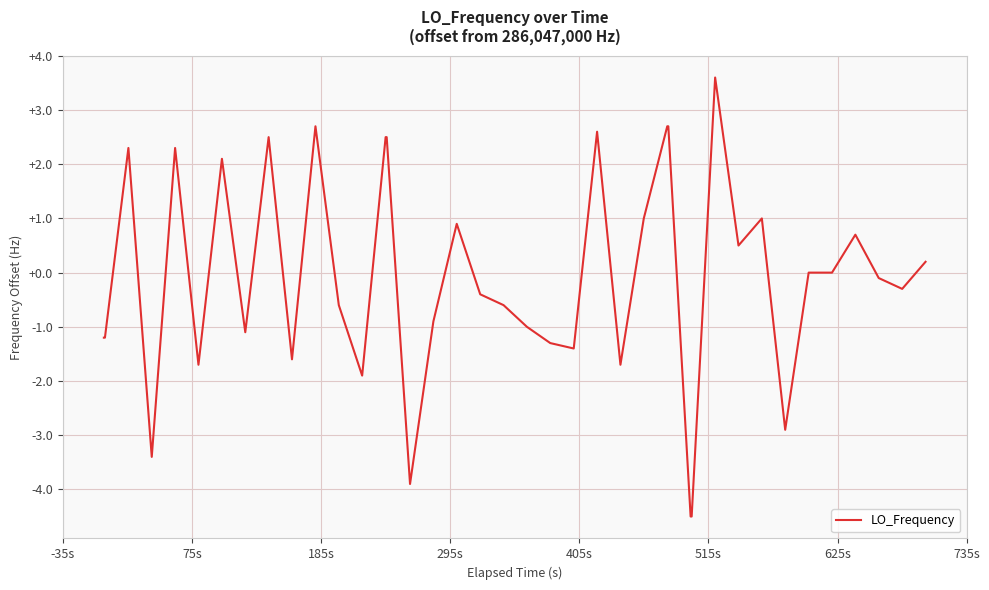

What is the greatest value displayed?

3.6